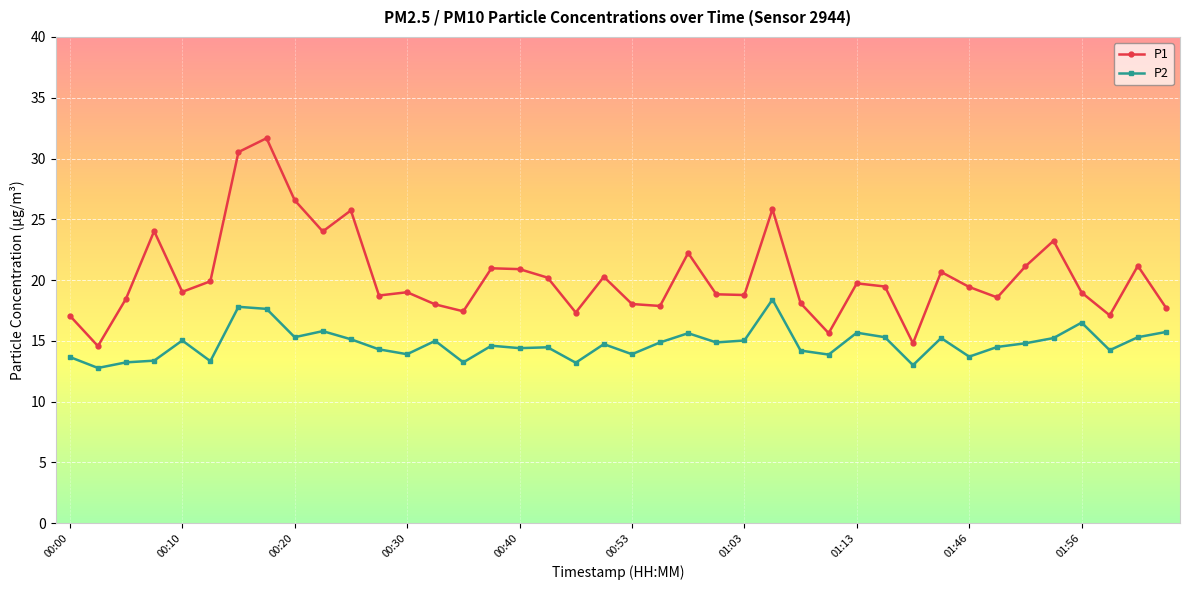

What is the value of the P1 point at the 7th from the left?

30.5